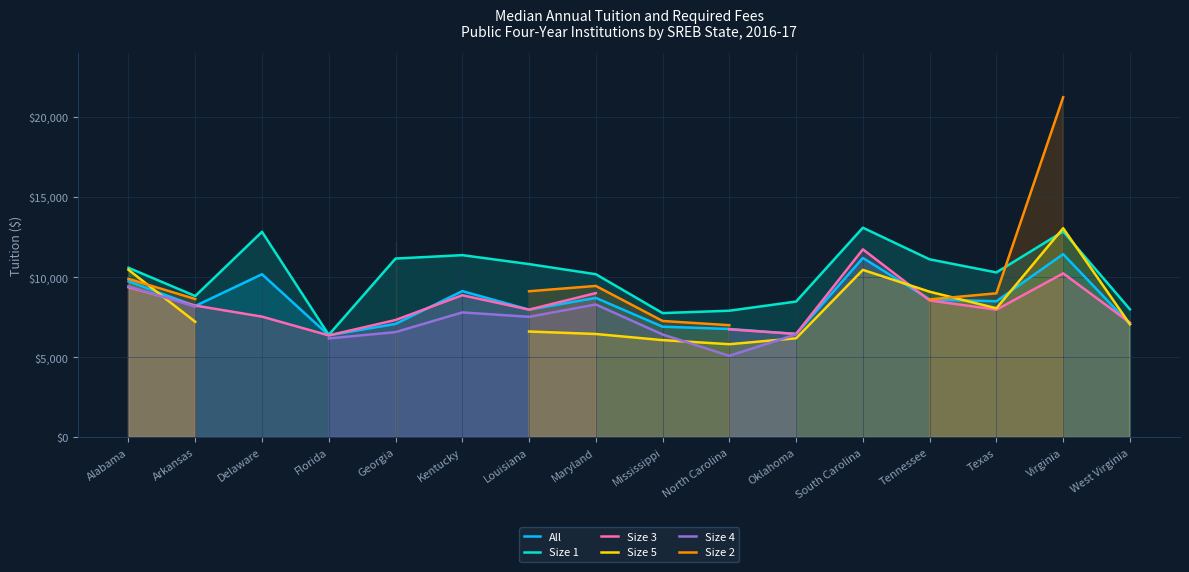

The value of Size 1 at Virginia is 12852.0. True or false?

True